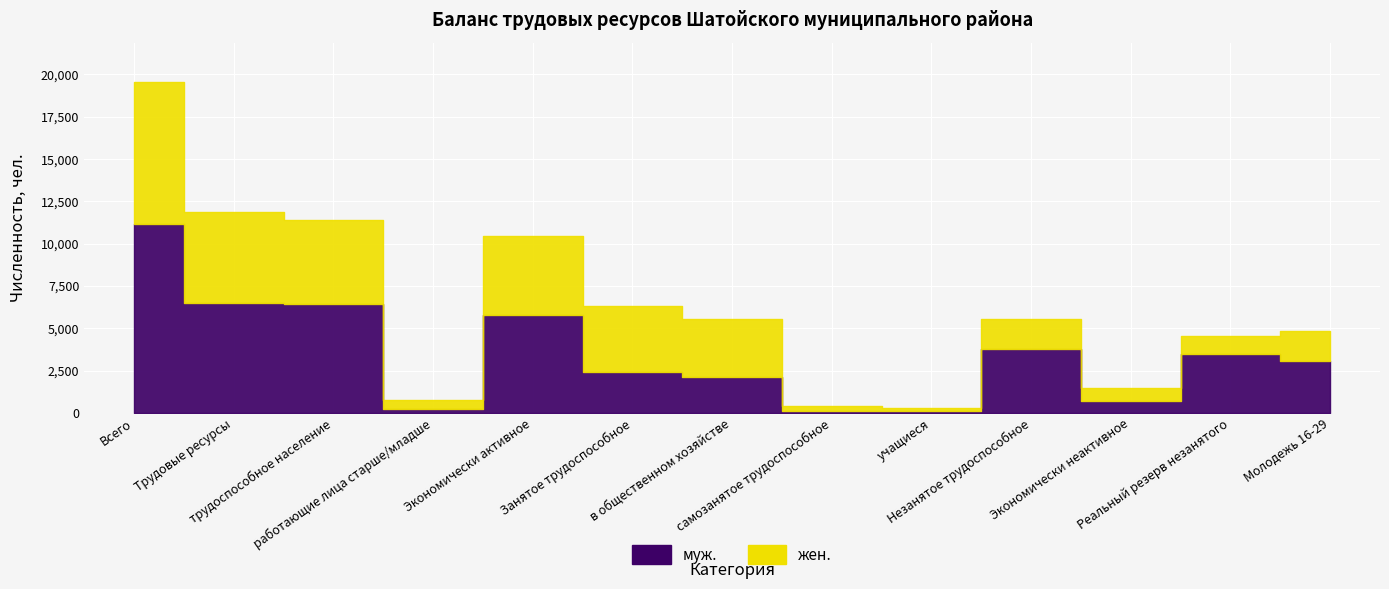

What position from the right is Молодежь 16-29?

1